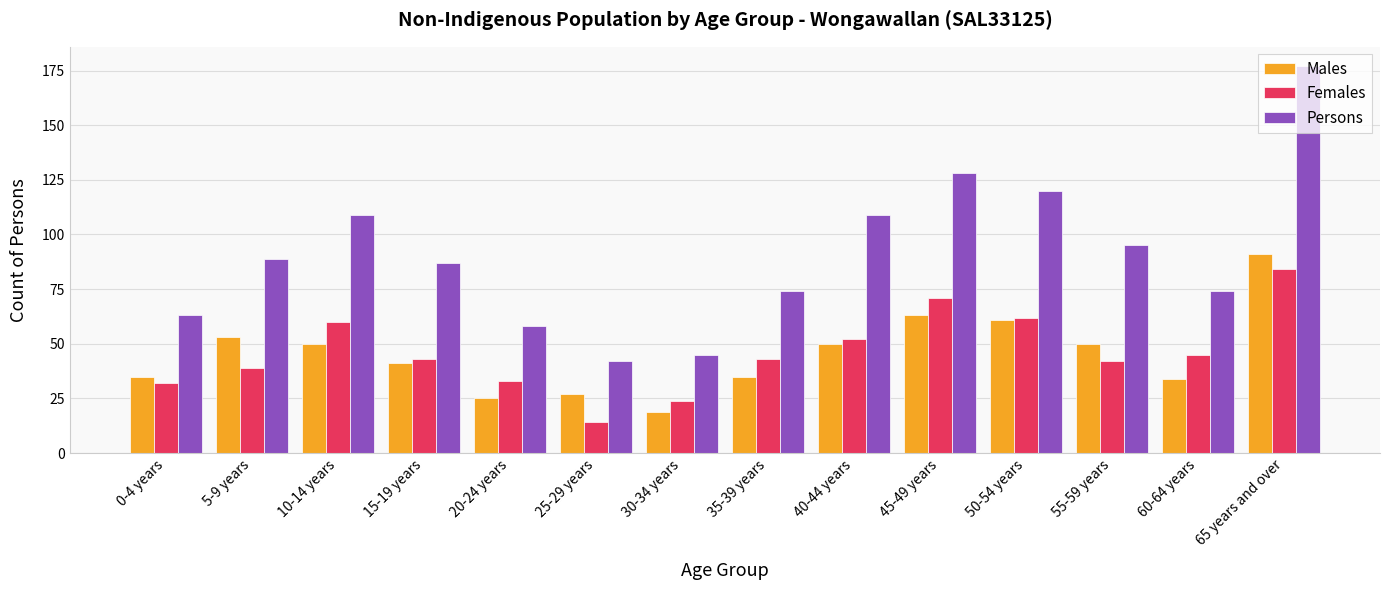

How many distinct data groups are displayed?

3